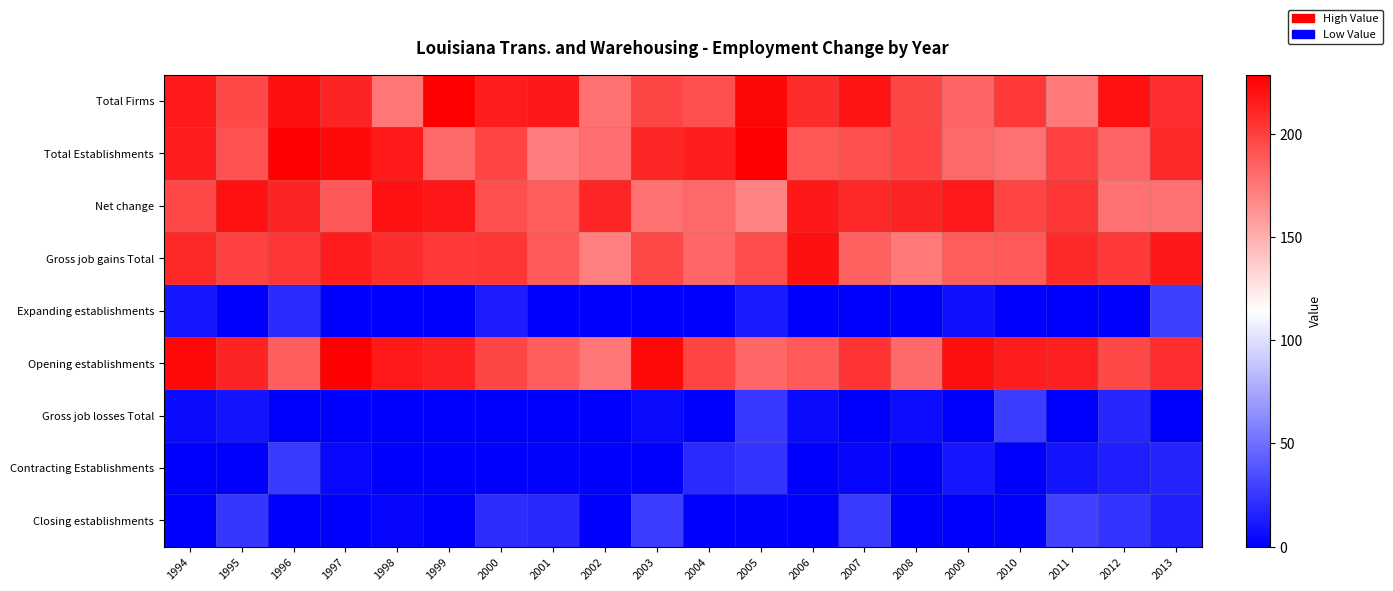

Reading left to right, what are all the values shown in this chart?

Total Firms: 1994=216.4	1995=196.3	1996=221.5	1997=211.8	1998=175.7	1999=228.5	2000=215.7	2001=217.2	2002=177.7	2003=197.0	2004=192.2	2005=225.6	2006=208.6	2007=219.4	2008=196.6	2009=183.6	2010=203.3	2011=173.8	2012=219.7	2013=207.9
Total Establishments: 1994=215.5	1995=191.3	1996=228.2	1997=223.6	1998=216.7	1999=181.7	2000=198.0	2001=172.6	2002=179.3	2003=211.0	2004=214.7	2005=228.1	2006=189.5	2007=192.2	2008=198.2	2009=181.4	2010=177.8	2011=198.5	2012=183.6	2013=210.2
Net change: 1994=196.2	1995=220.0	1996=212.0	1997=188.7	1998=219.9	1999=218.3	2000=193.2	2001=187.3	2002=210.9	2003=178.4	2004=182.0	2005=170.4	2006=217.2	2007=209.9	2008=212.3	2009=216.8	2010=197.5	2011=204.1	2012=178.4	2013=176.9
Gross job gains Total: 1994=210.1	1995=198.3	1996=203.9	1997=215.9	1998=208.1	1999=203.2	2000=203.6	2001=188.2	2002=171.8	2003=196.2	2004=182.9	2005=194.5	2006=221.2	2007=184.0	2008=173.5	2009=186.9	2010=187.6	2011=209.7	2012=203.4	2013=217.0
Expanding establishments: 1994=9.9	1995=0.0	1996=18.8	1997=0.0	1998=0.0	1999=0.0	2000=13.3	2001=0.0	2002=0.0	2003=0.1	2004=0.0	2005=11.8	2006=0.0	2007=0.0	2008=0.0	2009=7.8	2010=0.0	2011=0.0	2012=0.0	2013=27.7
Opening establishments: 1994=224.5	1995=212.0	1996=186.0	1997=228.2	1998=216.7	1999=213.0	2000=197.0	2001=186.3	2002=175.8	2003=224.2	2004=197.3	2005=182.1	2006=188.4	2007=204.8	2008=180.6	2009=221.4	2010=215.5	2011=213.2	2012=195.9	2013=207.6
Gross job losses Total: 1994=5.0	1995=9.0	1996=0.0	1997=0.0	1998=0.0	1999=0.0	2000=0.0	2001=0.0	2002=0.0	2003=5.3	2004=0.0	2005=25.5	2006=4.9	2007=0.0	2008=5.5	2009=0.0	2010=27.5	2011=0.0	2012=17.0	2013=0.0
Contracting Establishments: 1994=0.0	1995=0.0	1996=26.3	1997=4.3	1998=0.0	1999=0.0	2000=0.0	2001=1.2	2002=0.0	2003=0.0	2004=19.6	2005=23.8	2006=0.0	2007=3.2	2008=0.0	2009=10.3	2010=0.0	2011=9.6	2012=13.6	2013=16.1
Closing establishments: 1994=0.0	1995=25.0	1996=0.0	1997=0.0	1998=3.3	1999=0.0	2000=19.8	2001=18.5	2002=0.0	2003=27.2	2004=0.0	2005=0.9	2006=0.0	2007=26.2	2008=0.0	2009=0.0	2010=0.0	2011=29.5	2012=23.5	2013=14.9